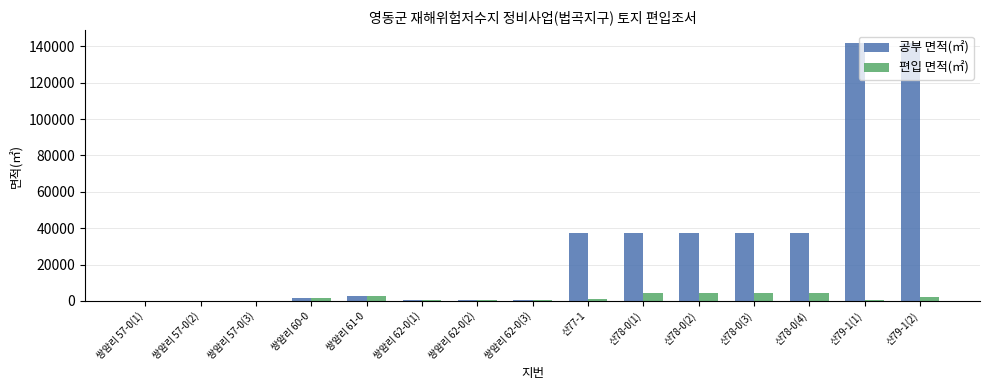

What is the sum of all 공부 면적(㎡) values?

476937